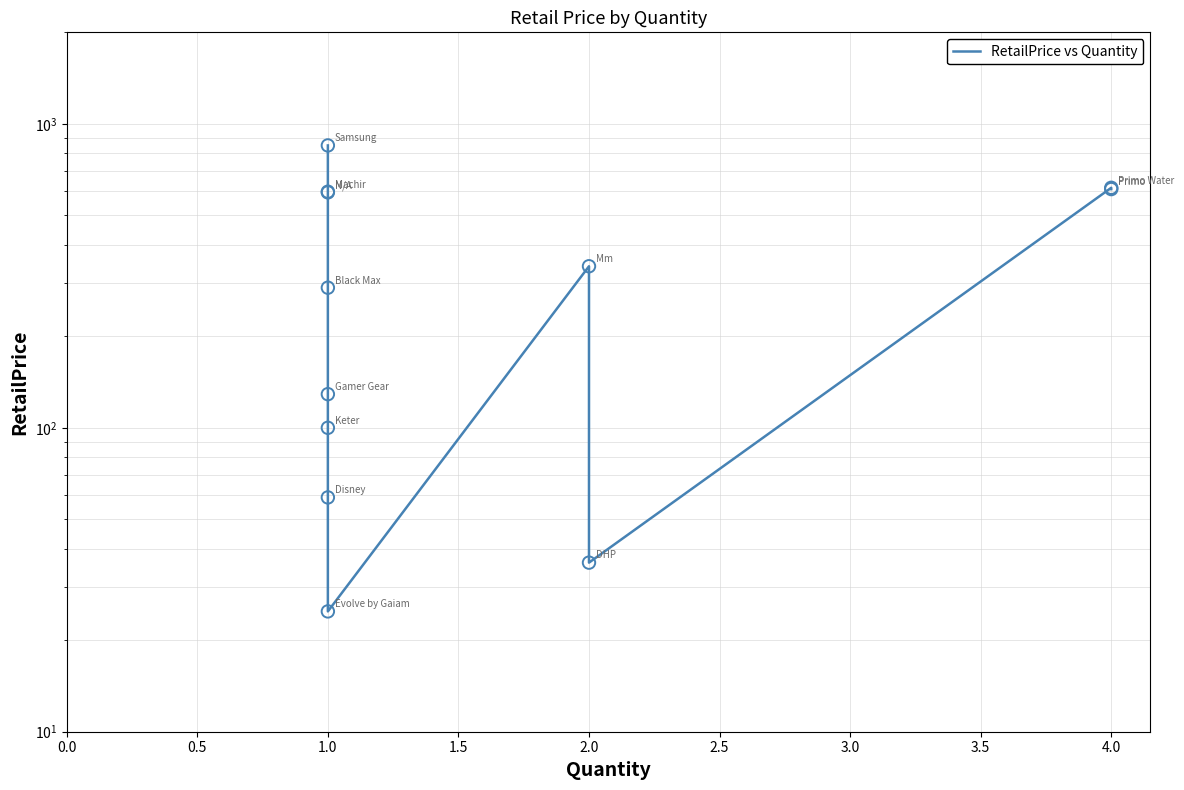

Approximately how many times larger is the value at 1.0 compared to 1.0?

0.4